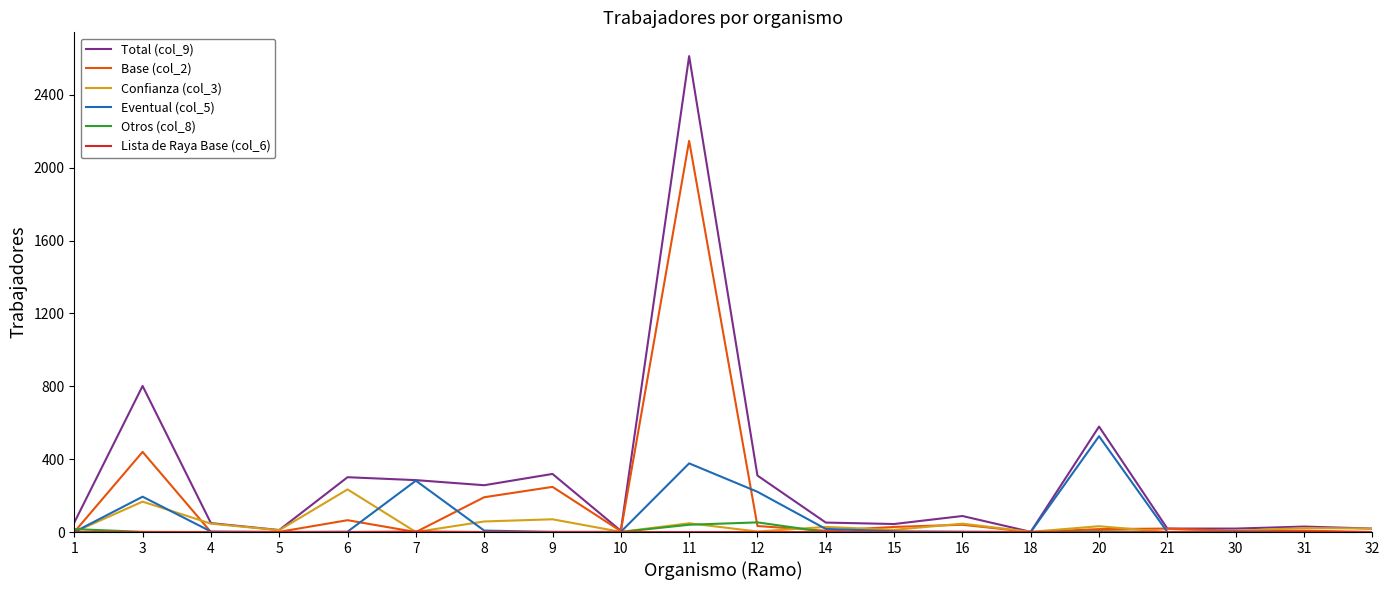

At which category is the sum across all series the highest?

11